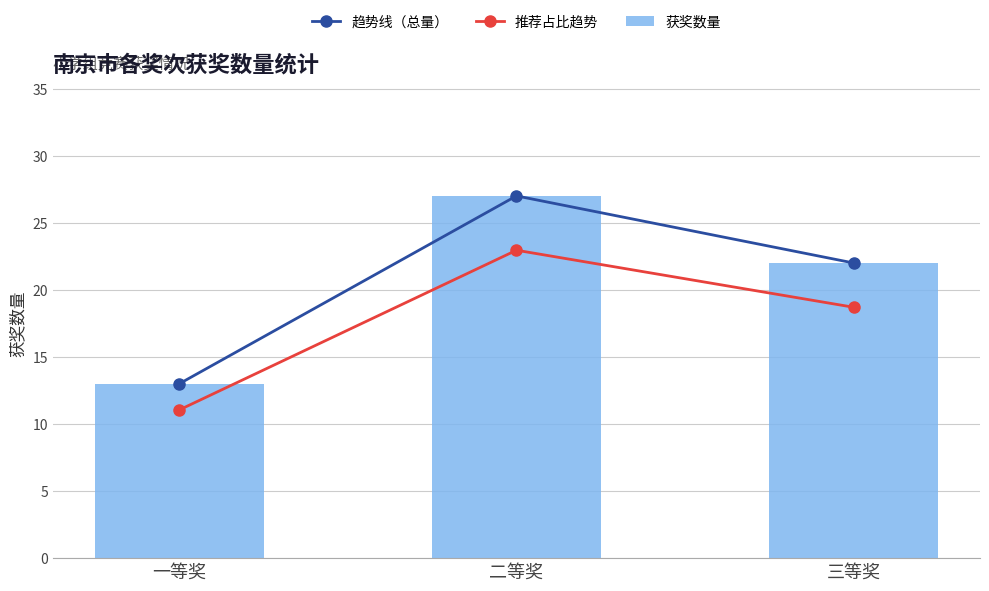

Rank the series by their maximum value, from highest to lowest.

趋势线（总量）, 获奖数量, 推荐占比趋势